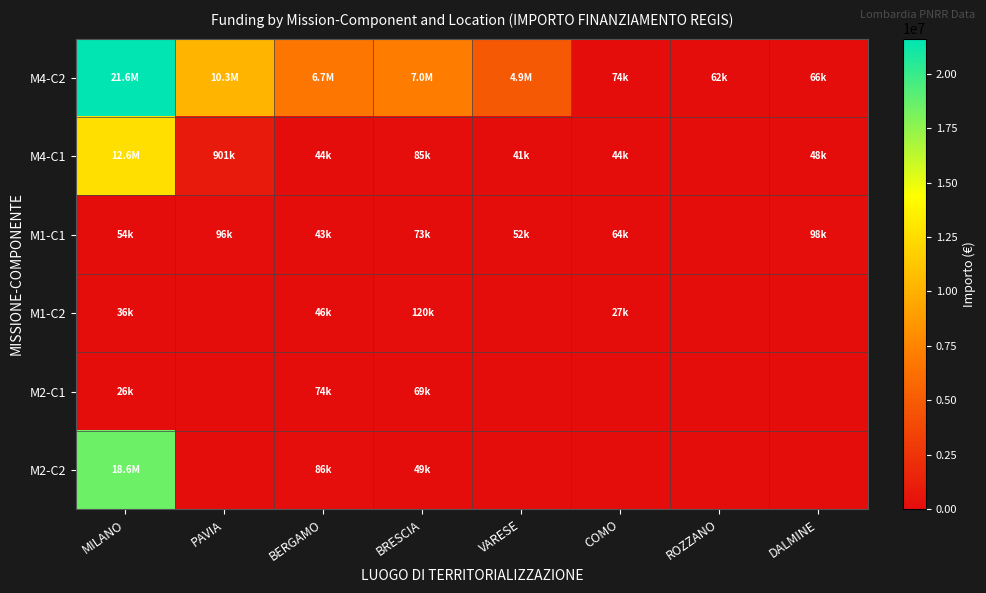

At which category is the sum across all series the highest?

MILANO